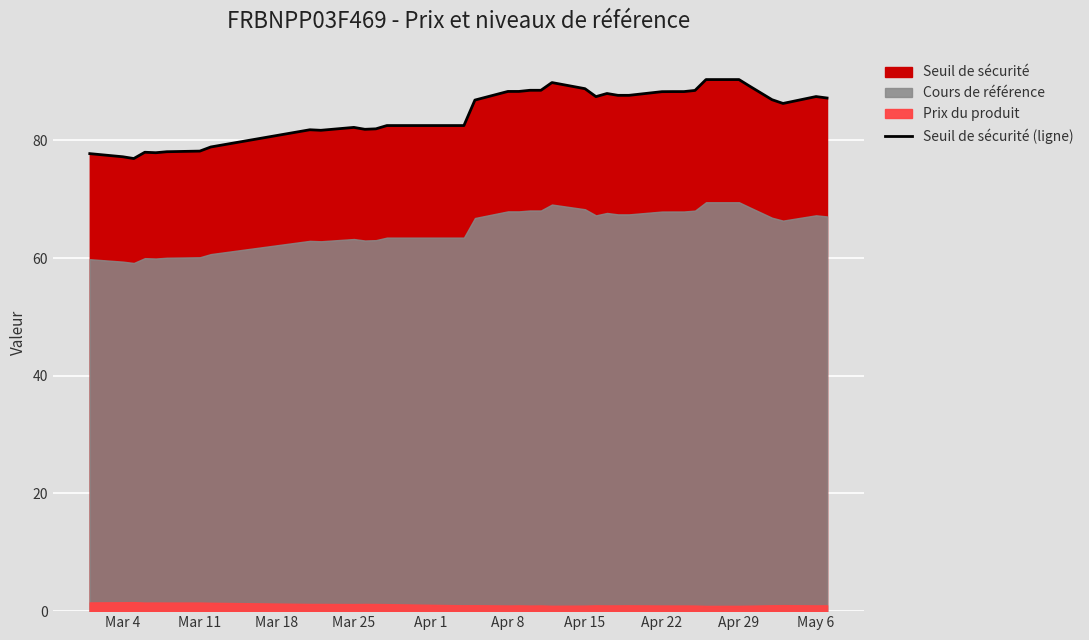

True or false: the data shows 162.0 at 32.

False